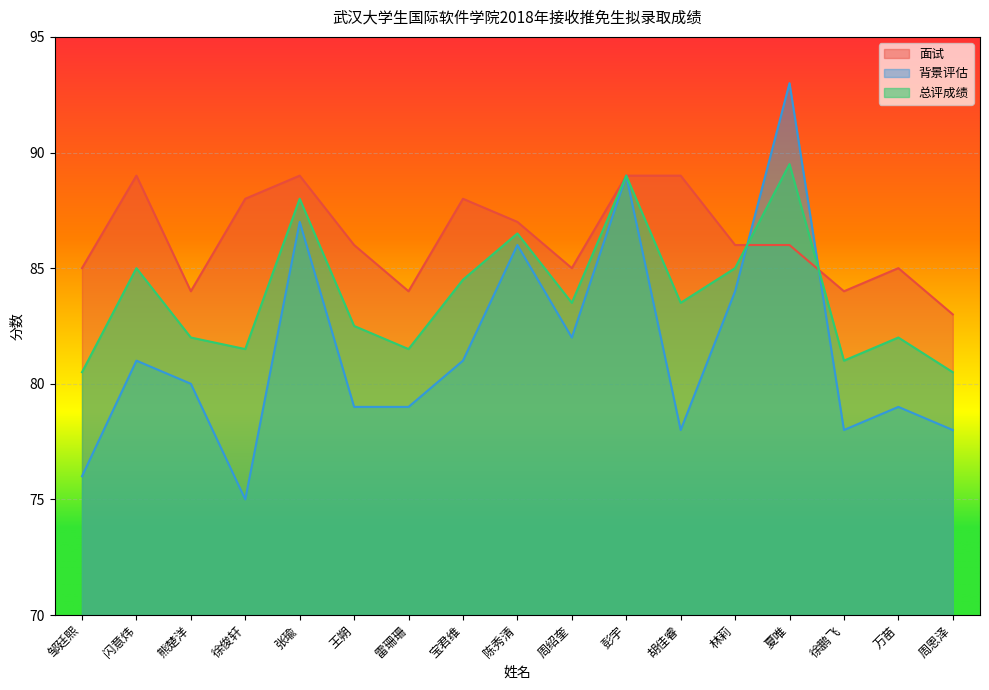

Reading left to right, extract all data points from this chart.

面试: 85.0	89.0	84.0	88.0	89.0	86.0	84.0	88.0	87.0	85.0	89.0	89.0	86.0	86.0	84.0	85.0	83.0
背景评估: 76.0	81.0	80.0	75.0	87.0	79.0	79.0	81.0	86.0	82.0	89.0	78.0	84.0	93.0	78.0	79.0	78.0
总评成绩: 80.5	85.0	82.0	81.5	88.0	82.5	81.5	84.5	86.5	83.5	89.0	83.5	85.0	89.5	81.0	82.0	80.5